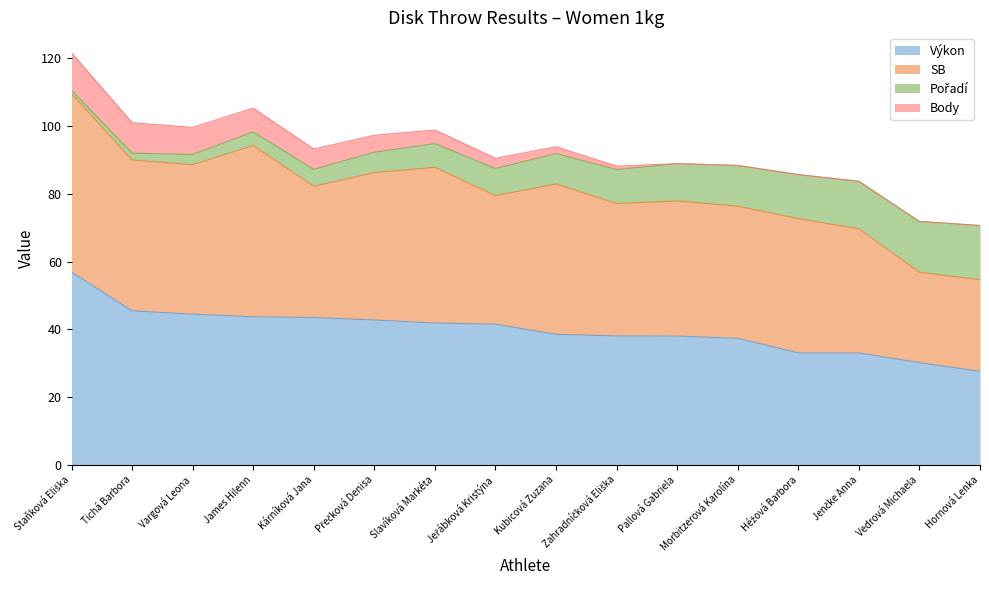

The Body series shows 10.2 at Kárníková Jana. True or false?

False